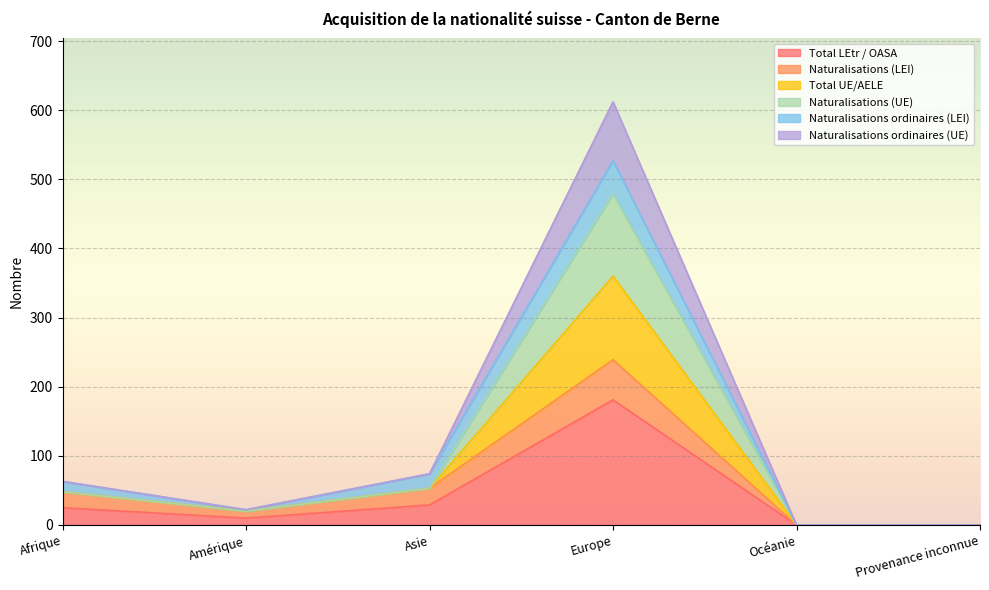

How many data points in Naturalisations ordinaires (UE) are above 63?

2